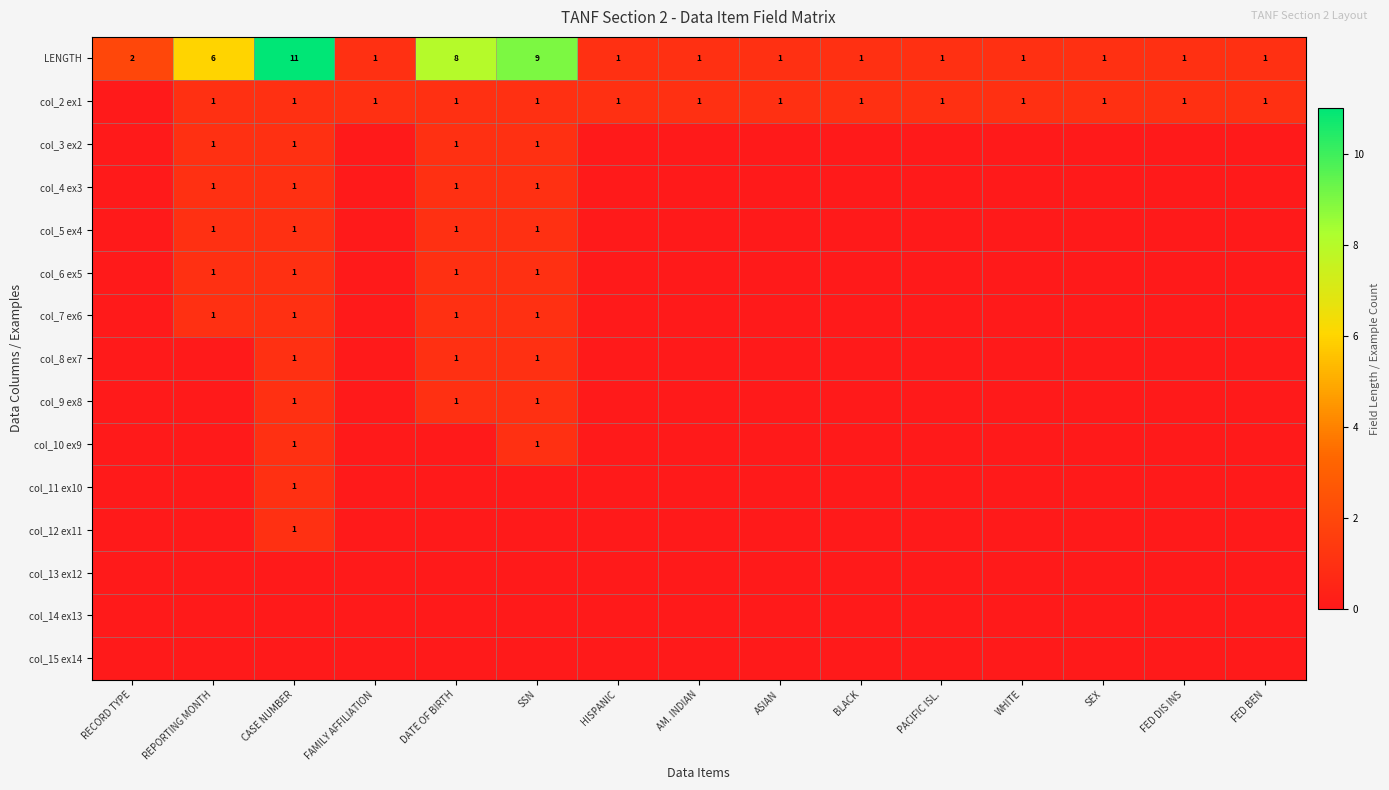

Which category has the lowest value across all series?

RECORD TYPE